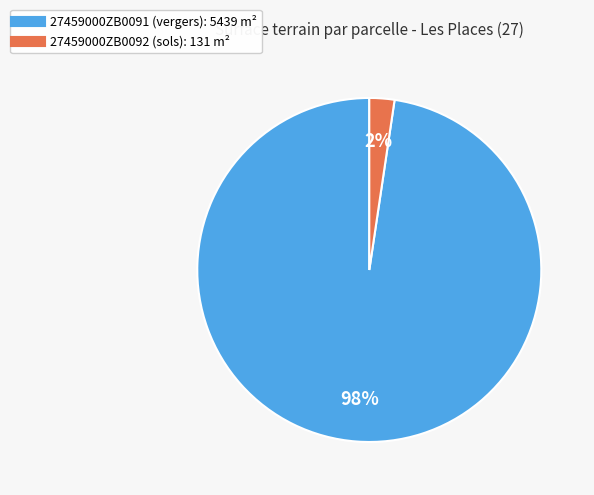

How many slices are in this pie chart?

2